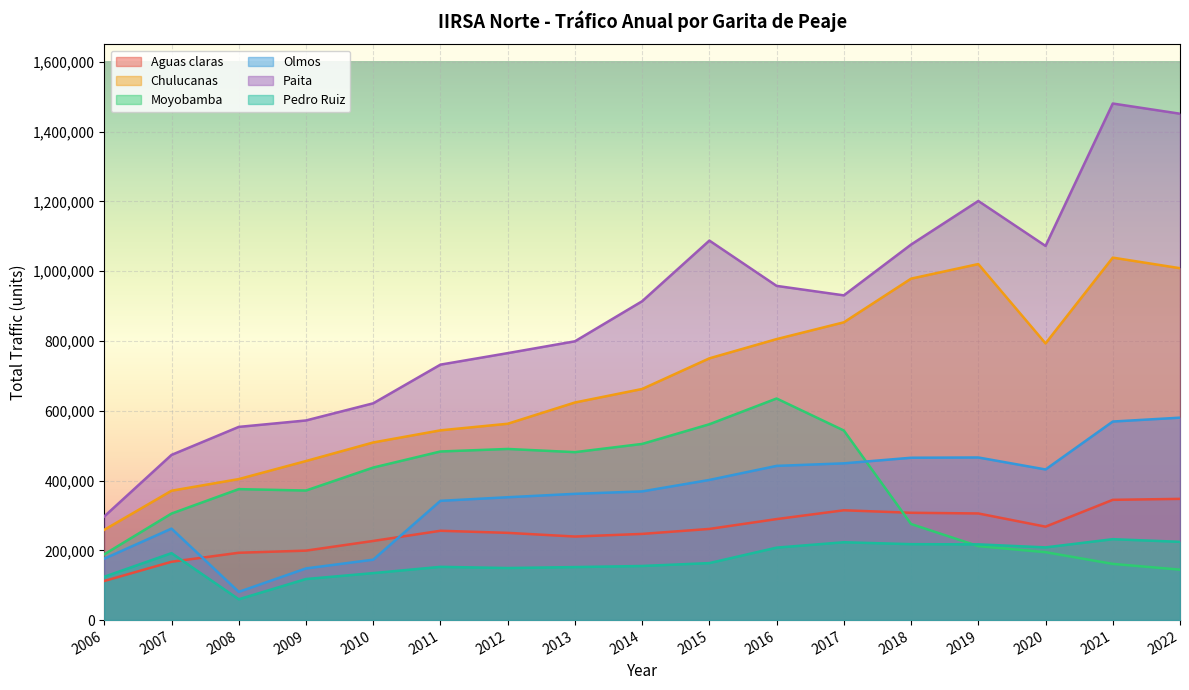

List the labels in order of Olmos value, smallest first.

2008, 2009, 2010, 2006, 2007, 2011, 2012, 2013, 2014, 2015, 2020, 2016, 2017, 2018, 2019, 2021, 2022